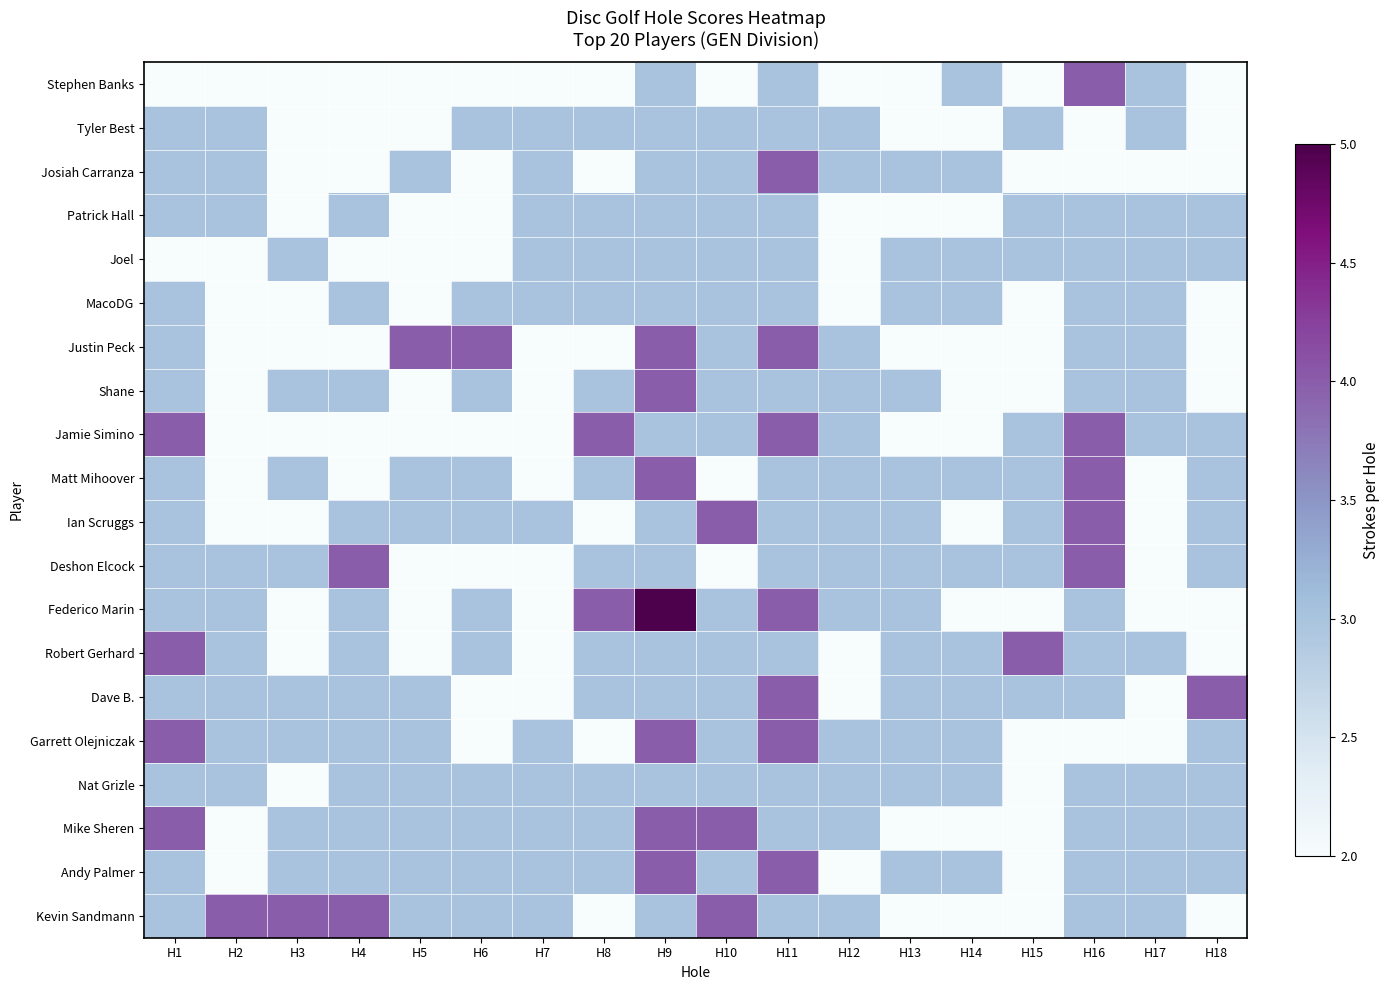

What is the minimum value shown in the chart?

2